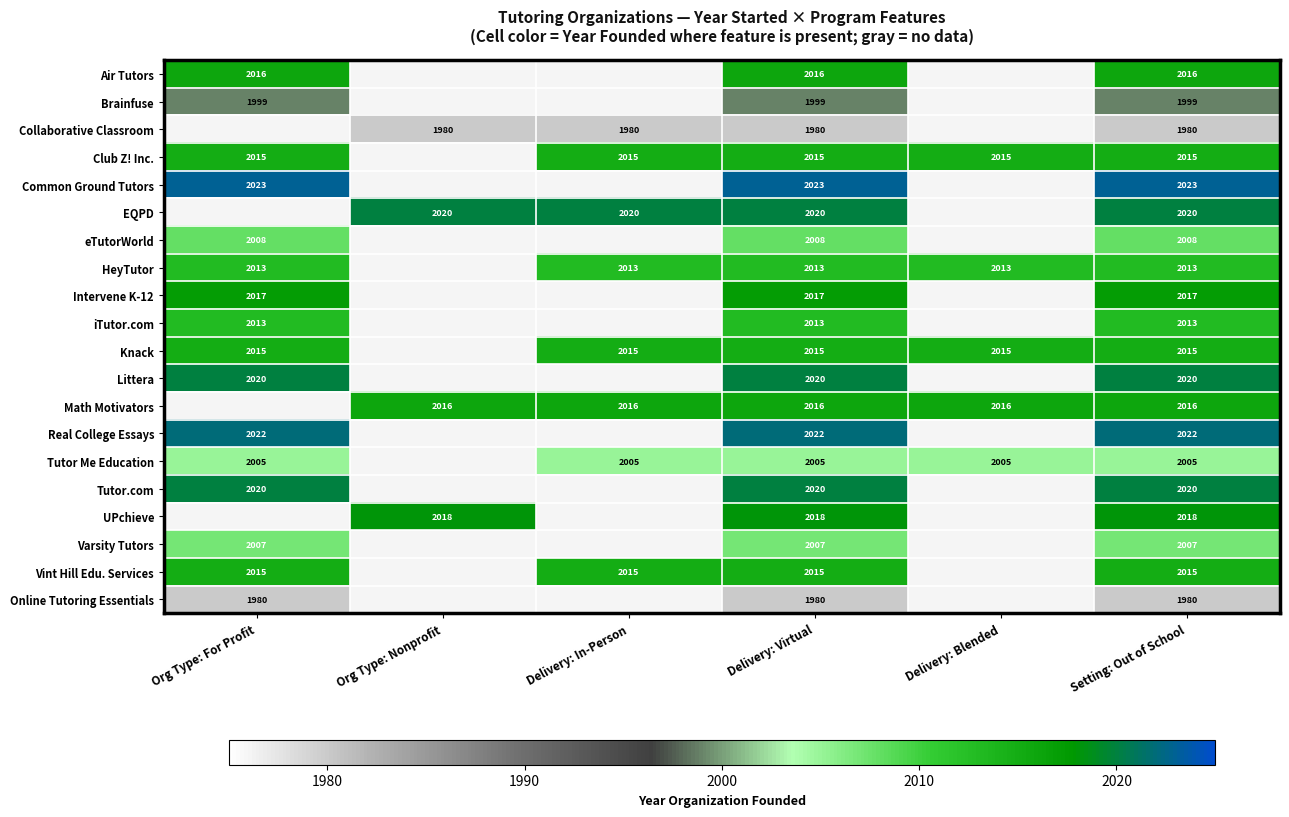

Is it true that iTutor.com equals 2013 at Org Type: For Profit?

True